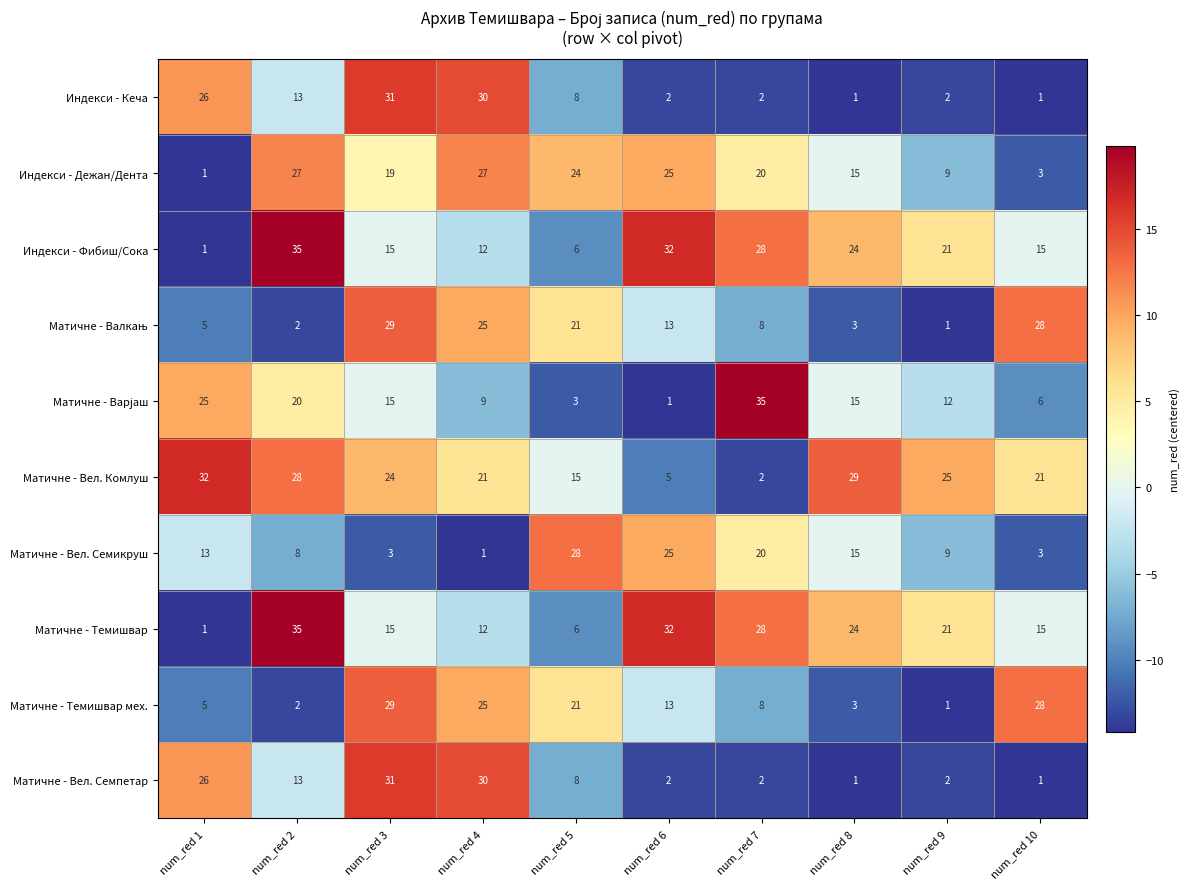

What is the difference between the highest and lowest values at num_red 3?

28